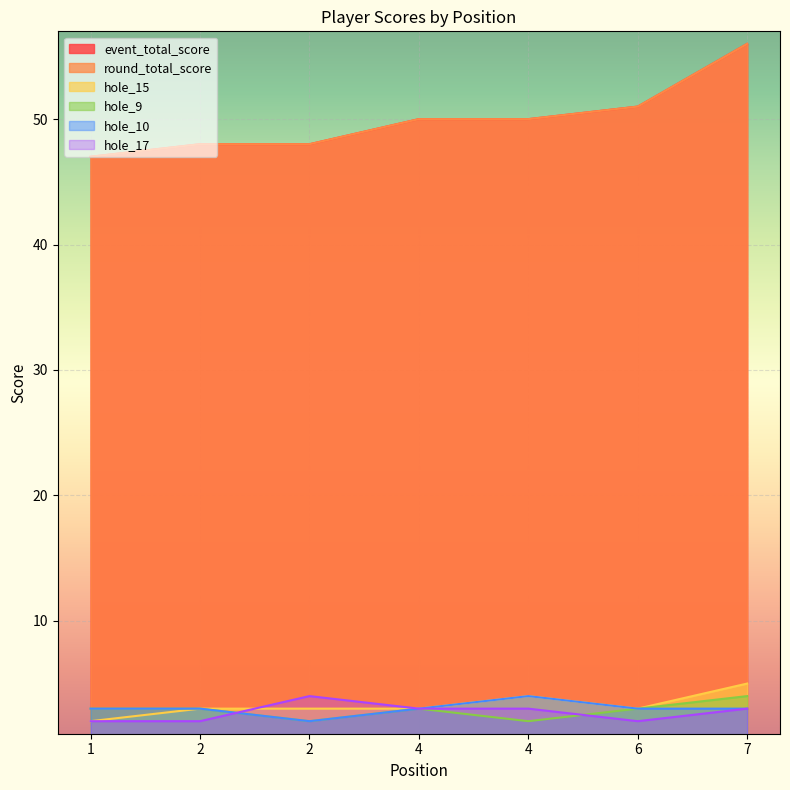

At which category does hole_9 reach its first local valley?

2